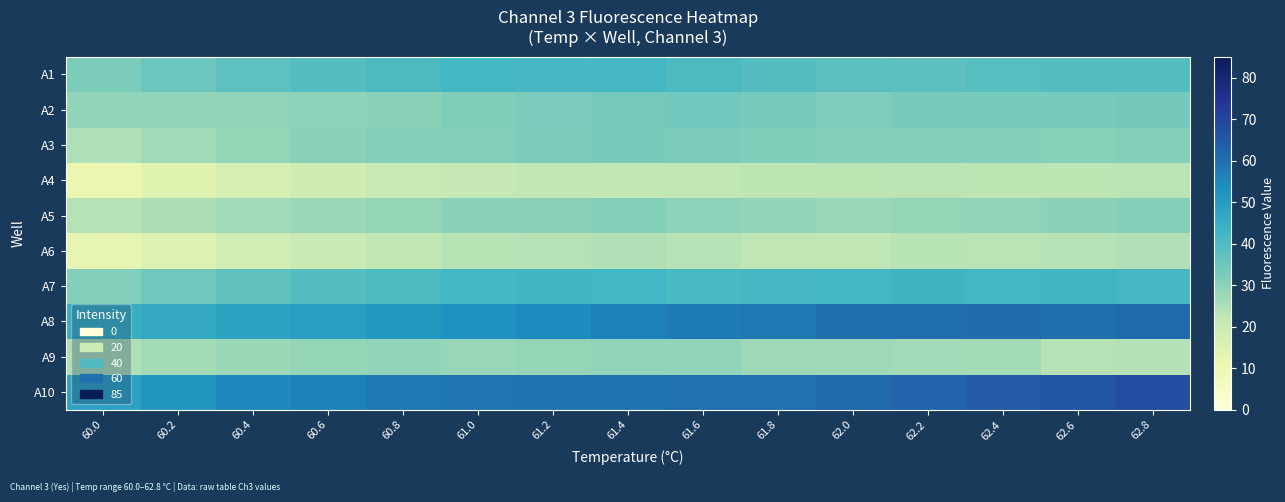

Reading right to left, list all the values displayed in this chart.

A1: 62.8=39.1	62.6=39.0	62.4=38.6	62.2=37.7	62.0=38.1	61.8=38.9	61.6=40.2	61.4=41.7	61.2=41.4	61.0=41.9	60.8=40.4	60.6=39.1	60.4=37.4	60.2=35.1	60.0=32.3
A2: 62.8=33.6	62.6=32.9	62.4=33.1	62.2=33.0	62.0=32.2	61.8=33.1	61.6=34.1	61.4=33.3	61.2=32.8	61.0=31.6	60.8=30.2	60.6=29.7	60.4=29.3	60.2=29.1	60.0=29.1
A3: 62.8=30.9	62.6=30.8	62.4=31.5	62.2=31.5	62.0=31.0	61.8=31.7	61.6=32.2	61.4=33.1	61.2=32.3	61.0=31.5	60.8=30.9	60.6=30.0	60.4=28.6	60.2=26.8	60.0=24.6
A4: 62.8=23.2	62.6=22.9	62.4=22.6	62.2=23.2	62.0=22.8	61.8=22.6	61.6=22.0	61.4=22.0	61.2=22.2	61.0=21.6	60.8=20.7	60.6=19.0	60.4=16.9	60.2=14.2	60.0=11.1
A5: 62.8=31.1	62.6=30.0	62.4=29.5	62.2=28.6	62.0=28.4	61.8=29.0	61.6=29.7	61.4=31.1	61.2=30.1	61.0=30.0	60.8=28.8	60.6=27.9	60.4=26.8	60.2=25.4	60.0=23.8
A6: 62.8=24.5	62.6=23.8	62.4=22.9	62.2=23.4	62.0=22.5	61.8=22.4	61.6=23.8	61.4=24.5	61.2=23.8	61.0=23.5	60.8=22.0	60.6=20.3	60.4=18.1	60.2=15.5	60.0=12.4
A7: 62.8=41.2	62.6=42.2	62.4=42.0	62.2=43.0	62.0=41.9	61.8=41.5	61.6=41.1	61.4=42.1	61.2=42.2	61.0=42.0	60.8=40.5	60.6=38.9	60.4=36.9	60.2=34.4	60.0=31.5
A8: 62.8=61.2	62.6=60.0	62.4=60.7	62.2=60.4	62.0=60.1	61.8=58.4	61.6=57.5	61.4=56.6	61.2=54.3	61.0=52.8	60.8=50.9	60.6=49.4	60.4=47.9	60.2=46.3	60.0=44.7
A9: 62.8=24.2	62.6=23.8	62.4=26.4	62.2=26.7	62.0=27.3	61.8=27.4	61.6=28.9	61.4=29.5	61.2=28.6	61.0=28.3	60.8=29.0	60.6=28.6	60.4=27.8	60.2=26.5	60.0=24.7
A10: 62.8=68.0	62.6=66.0	62.4=64.4	62.2=62.4	62.0=61.1	61.8=59.6	61.6=59.7	61.4=59.4	61.2=59.4	61.0=58.9	60.8=58.1	60.6=56.6	60.4=54.5	60.2=51.7	60.0=48.3